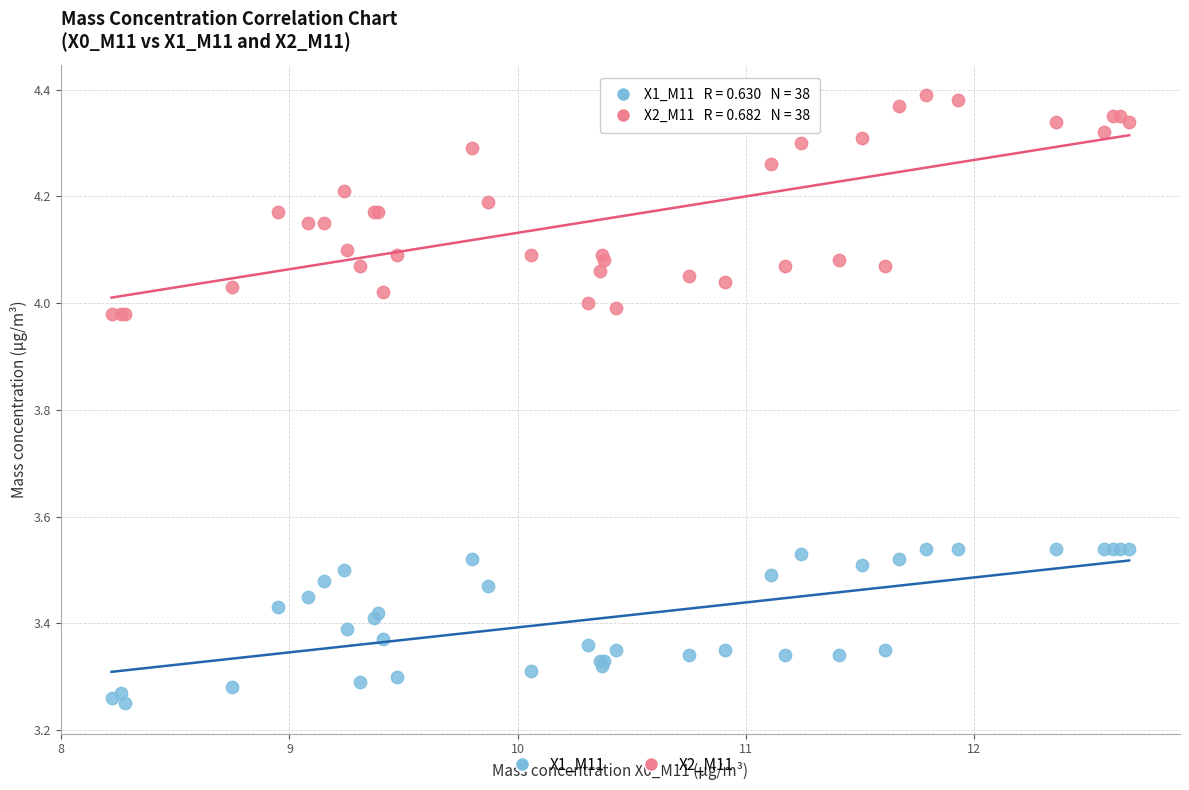

Which series has the largest Y range (max minus min)?

X2_M11